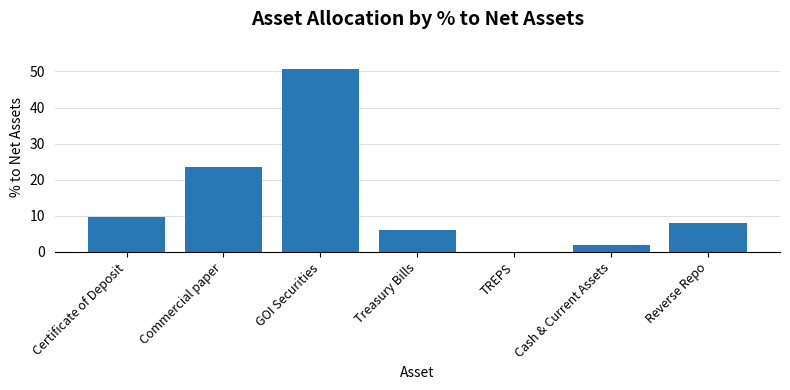

Between TREPS and Treasury Bills, which is larger?

Treasury Bills